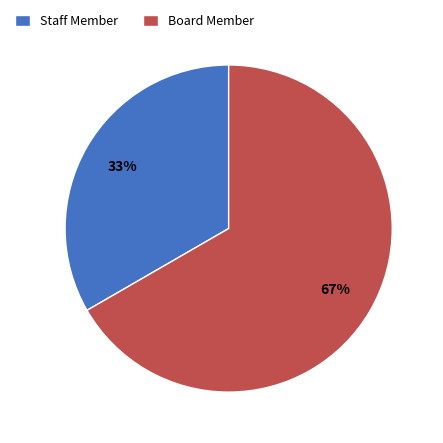

Do Staff Member and Board Member together represent more than half of the pie?

Yes